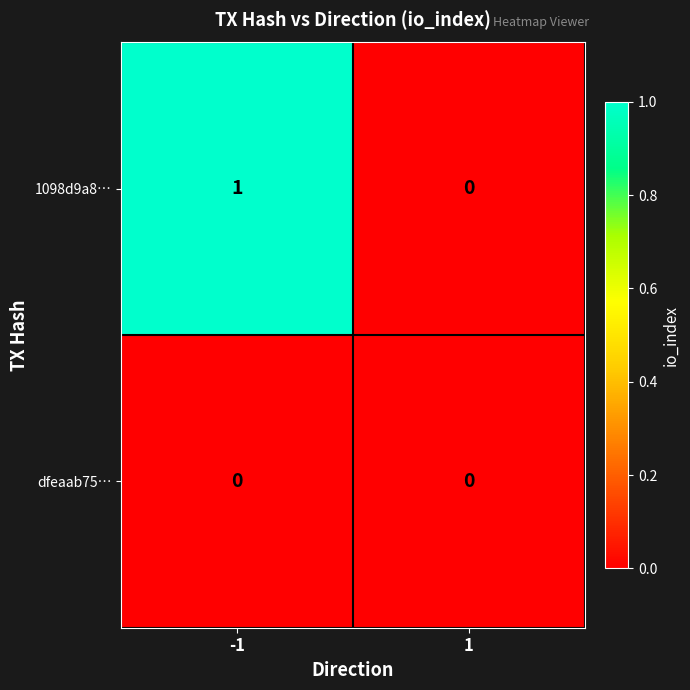

Which series has the largest range (max minus min)?

1098d9a8…